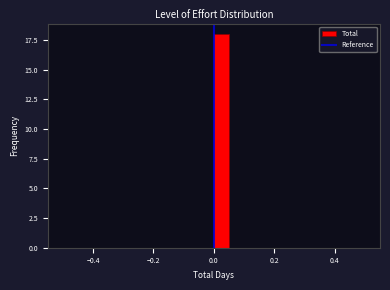

Read against the x-axis, roughly where is the centre of the tallest bar?

0.02